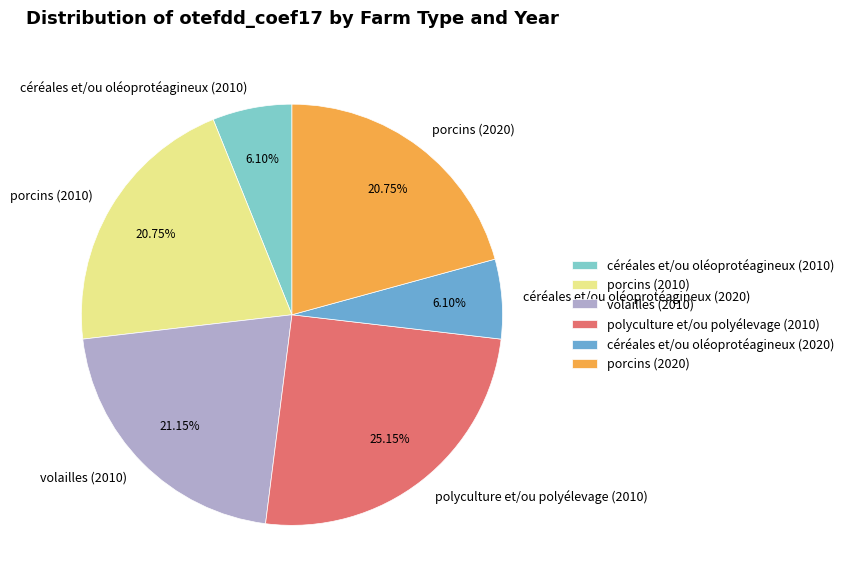

Is the sum of volailles (2010) and polyculture et/ou polyélevage (2010) greater than half?

No